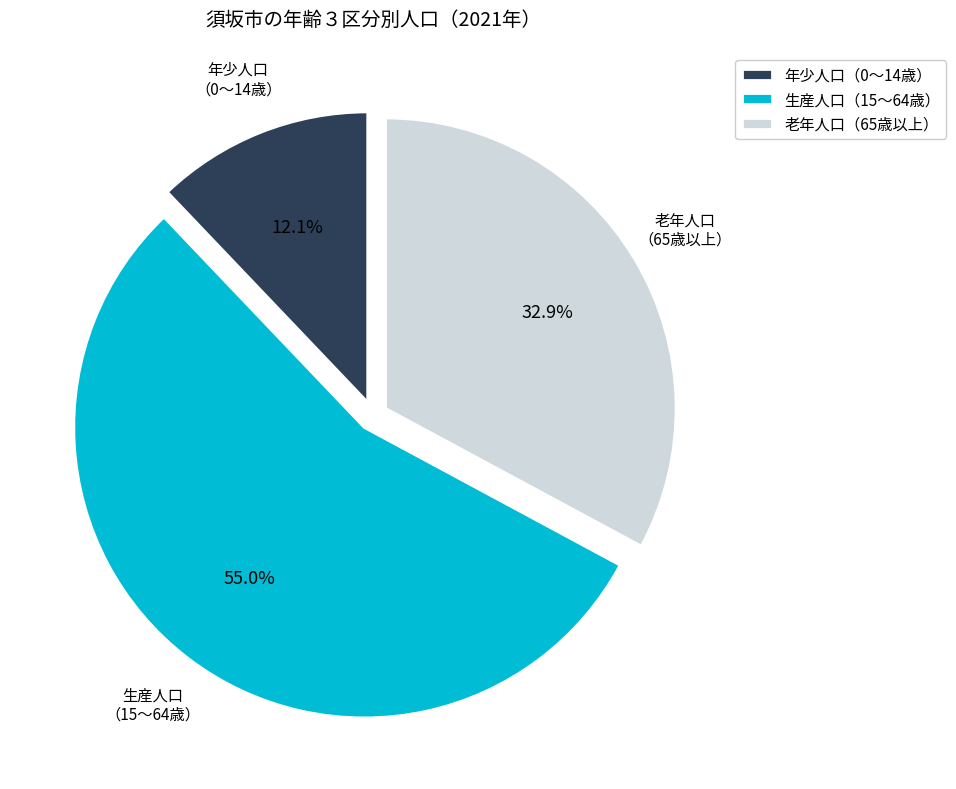

How many segments does this pie chart have?

3